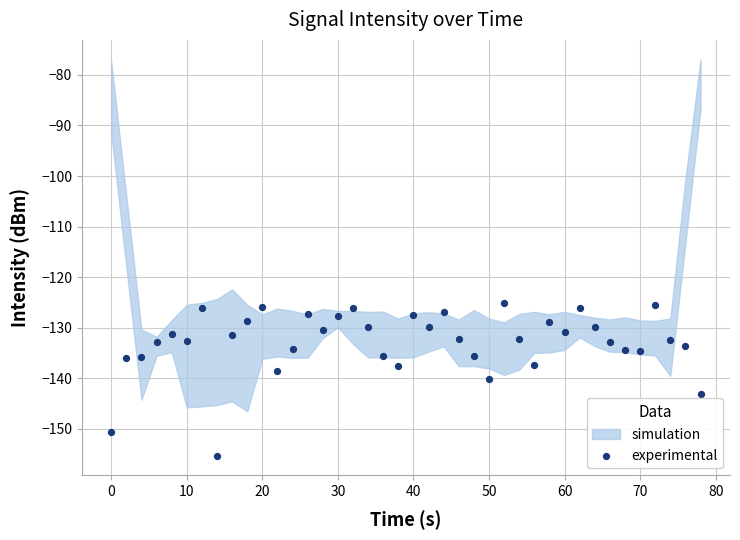

What is the range of Y values (max minus min)?

30.1